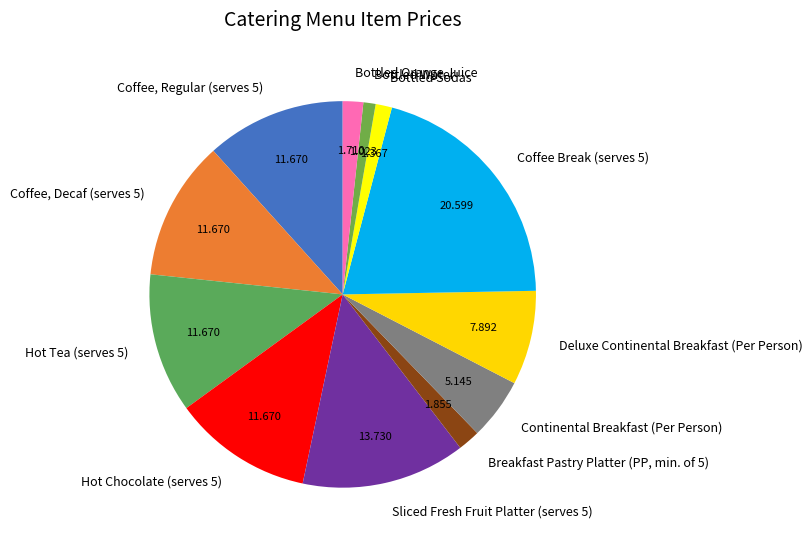

True or false: Bottled Sodas accounts for 12% of the total.

False